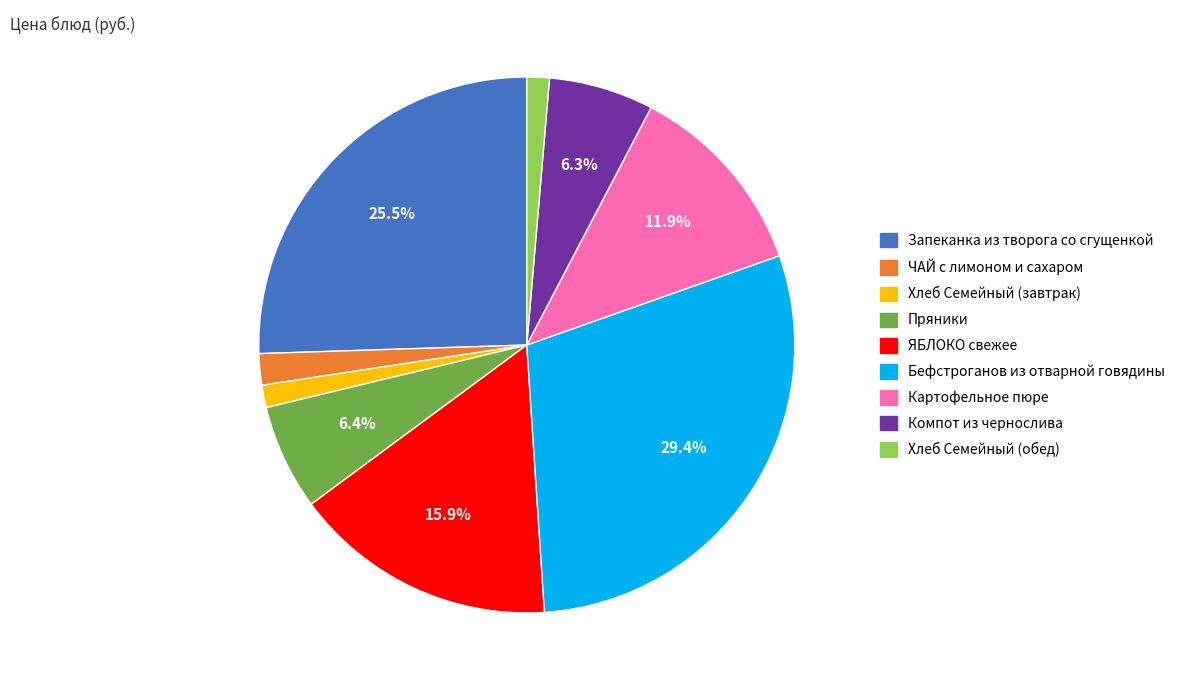

How many segments does this pie chart have?

9